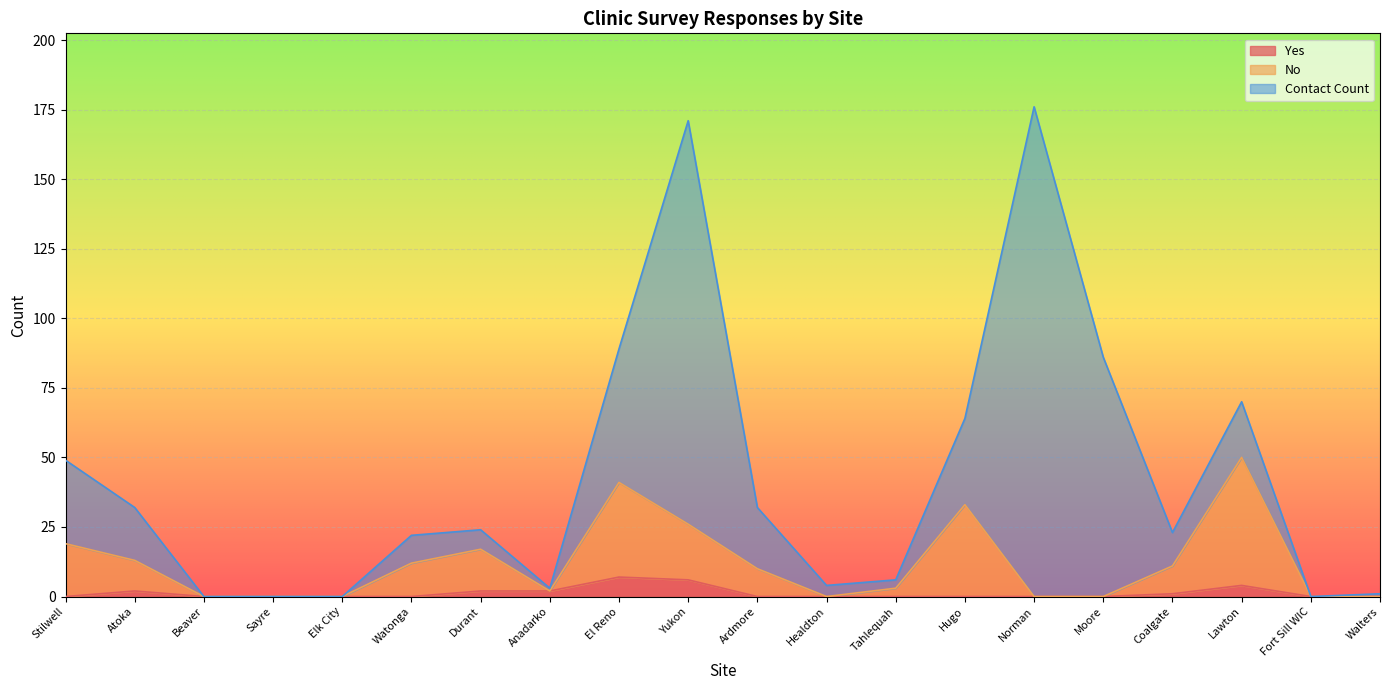

How many values in the No series are below 10?

10